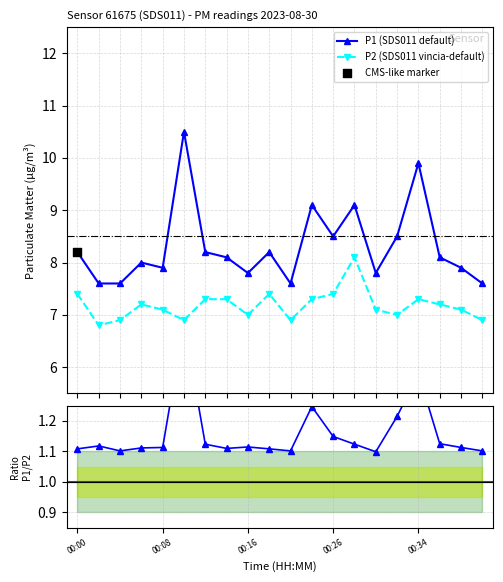

At how many categories does at least one series exceed 6?

20